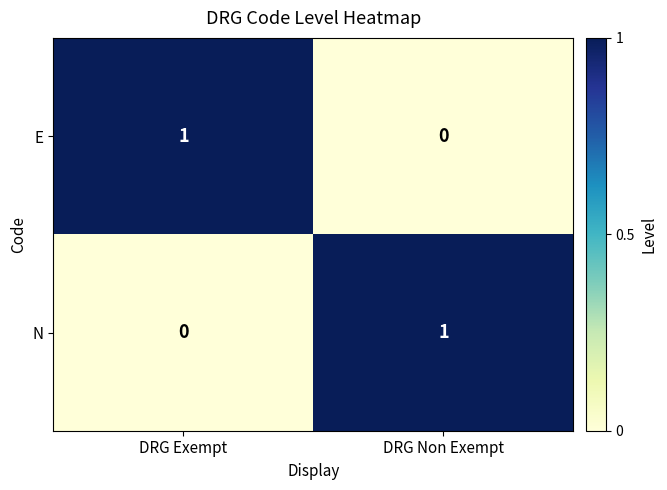

Rank the categories by E value from lowest to highest.

DRG Non Exempt, DRG Exempt